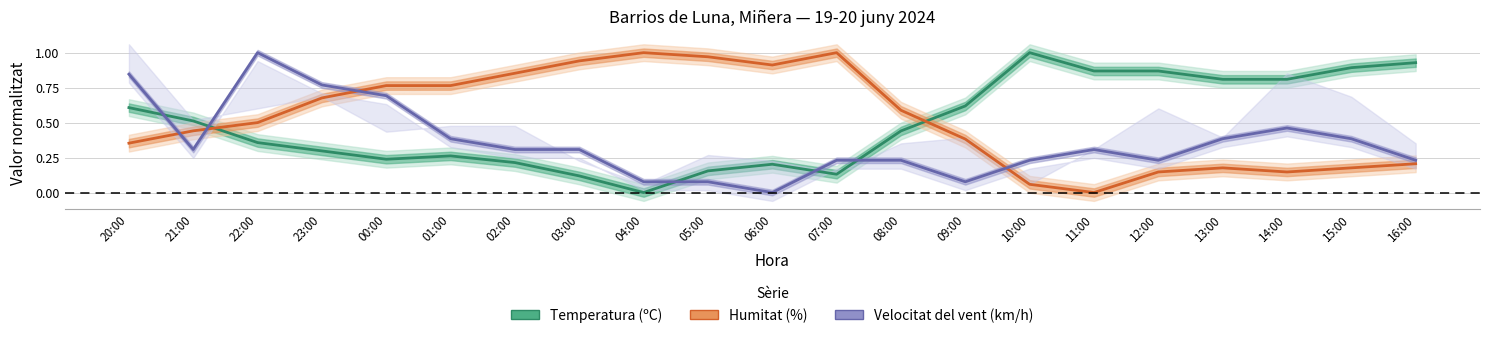

How many data points in Humitat (%) are above 0?

20